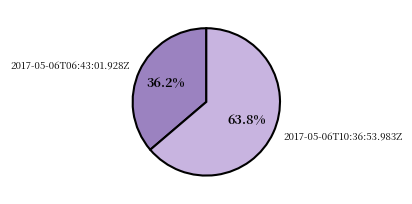

Rank the categories by value from highest to lowest.

2017-05-06T10:36:53.983Z, 2017-05-06T06:43:01.928Z